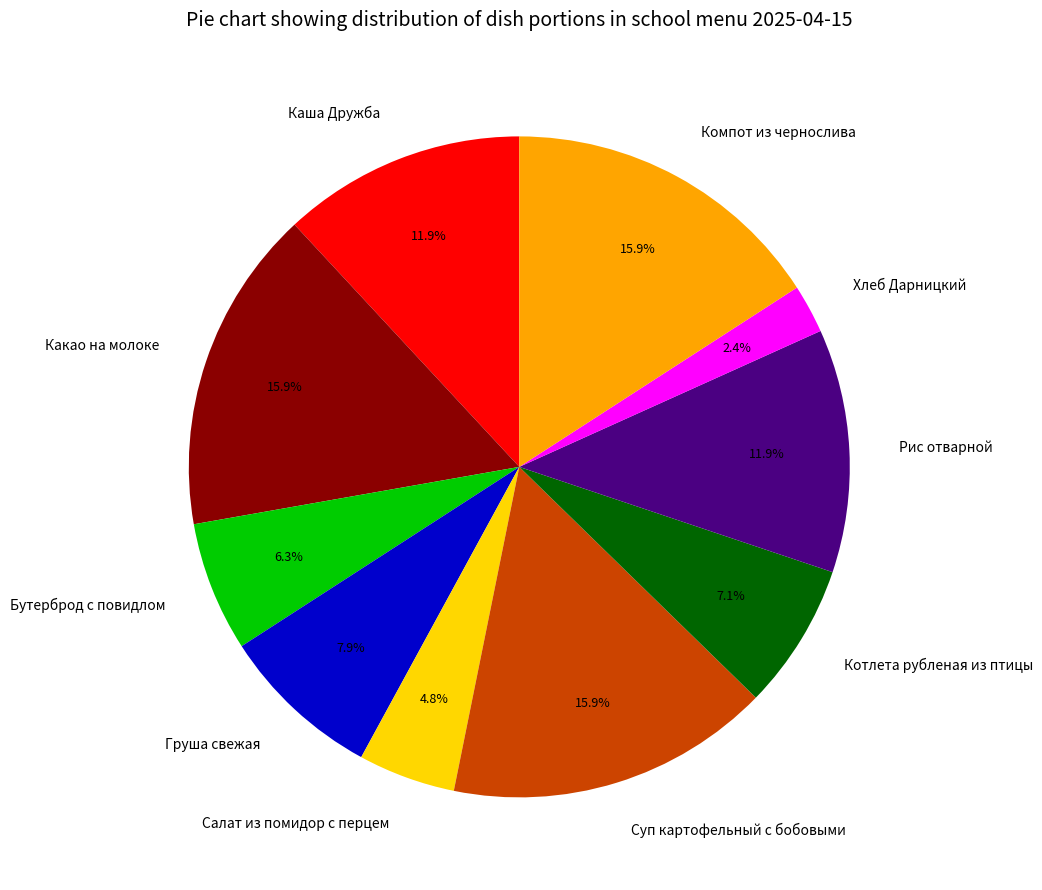

What is the smallest slice in the pie chart?

Хлеб Дарницкий